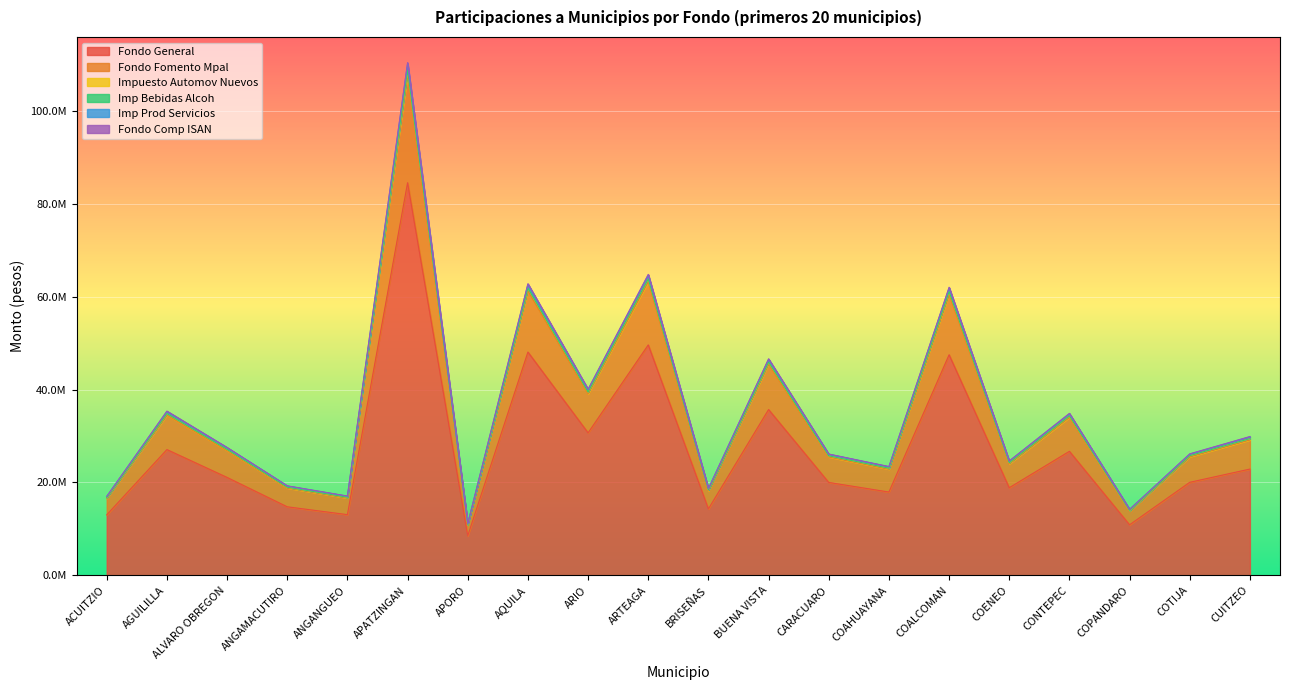

What is the label of the 6th point from the left?

APATZINGAN